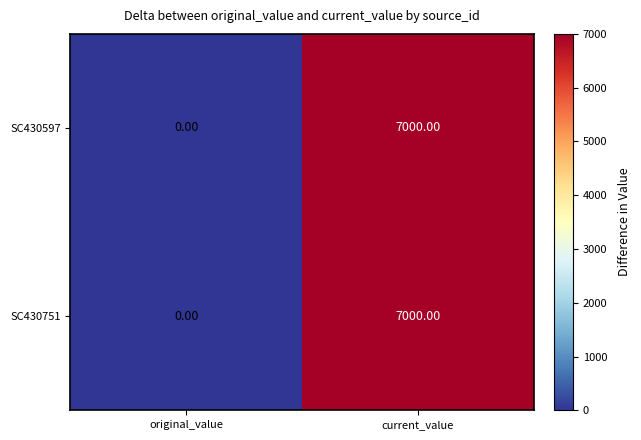

Which category has the lowest value in the SC430751 series?

original_value